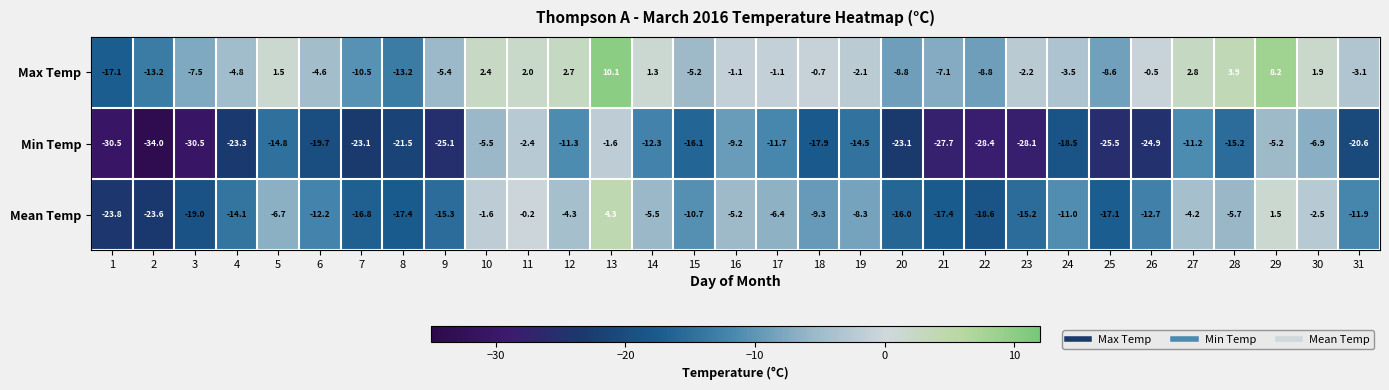

What is the minimum value for Min Temp?

-34.0